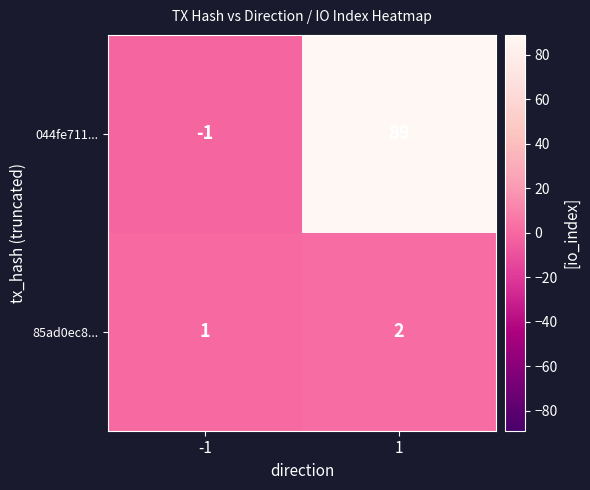

What is the total value across all series at 1?

91